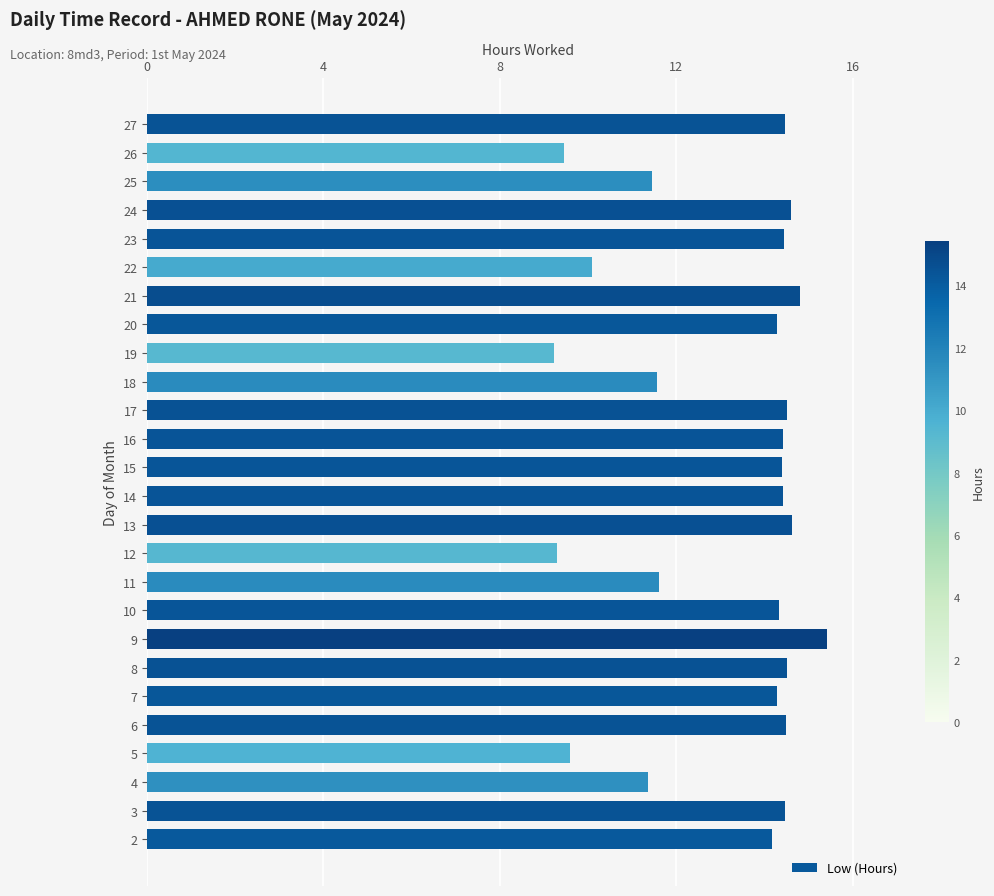

What is the change in value from 5 to 7?

+4.7